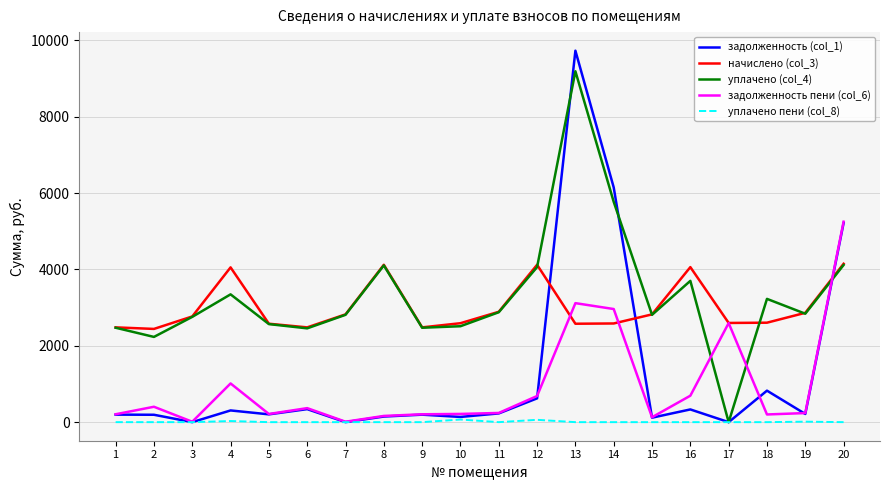

Which series has the largest range (max minus min)?

задолженность (col_1)